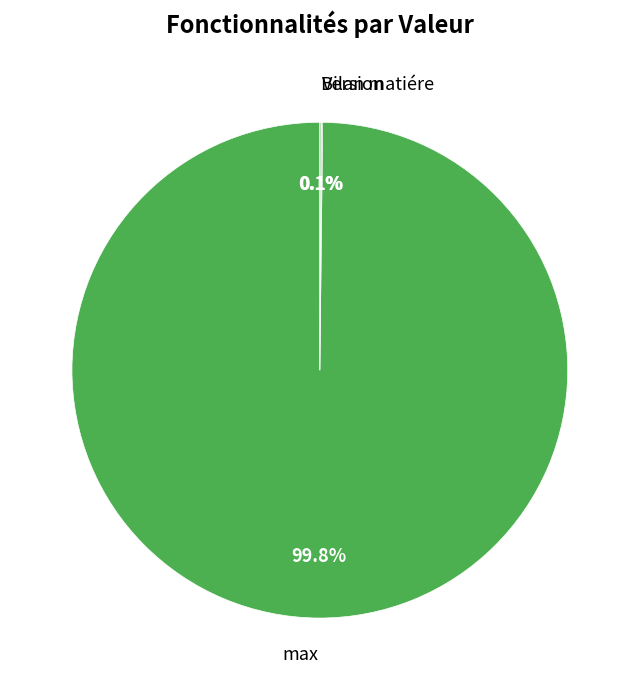

The max slice represents 100% of the pie. True or false?

True